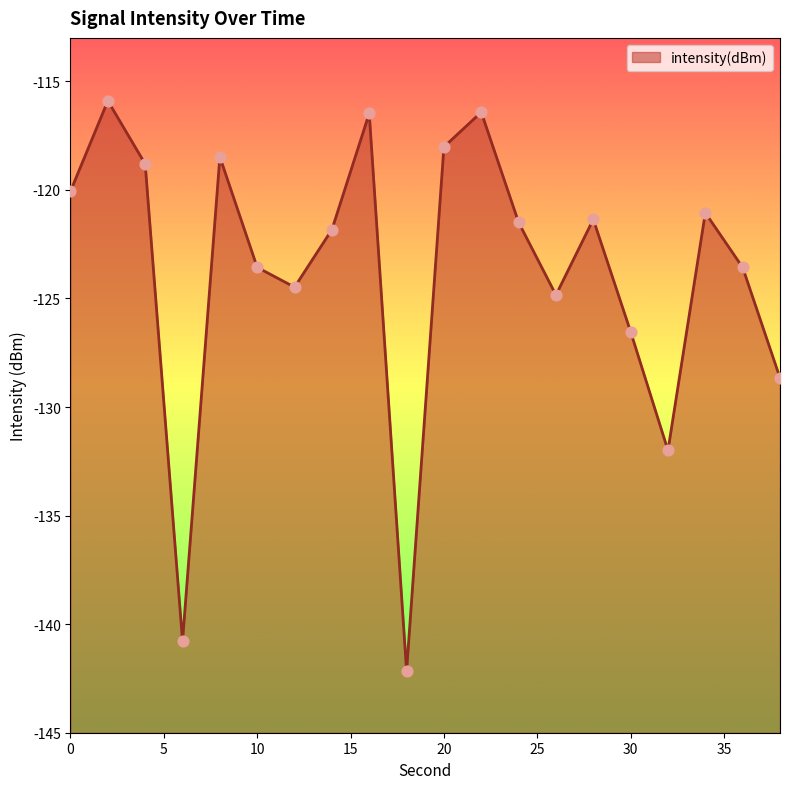

What is the change in value from 4 to 30?

-7.7